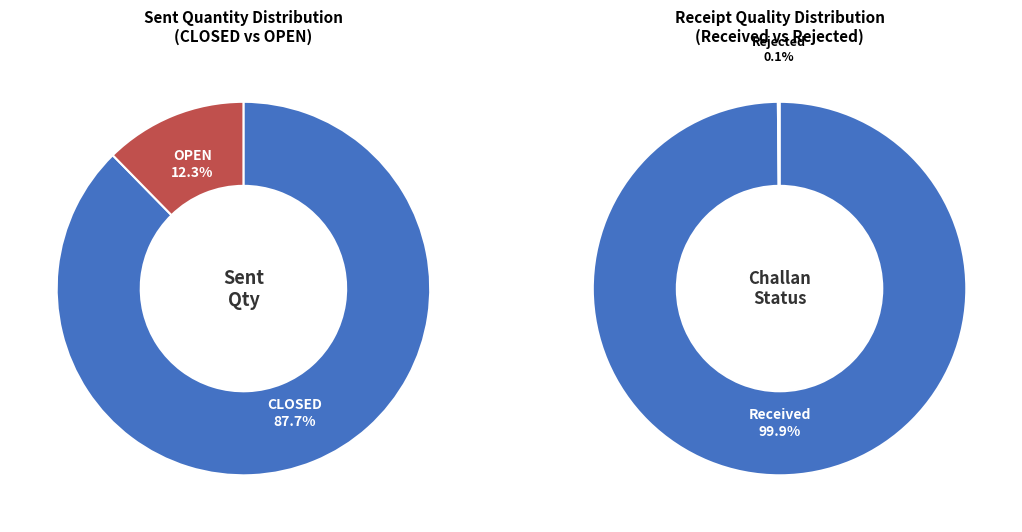

Does any single category account for the majority?

Yes